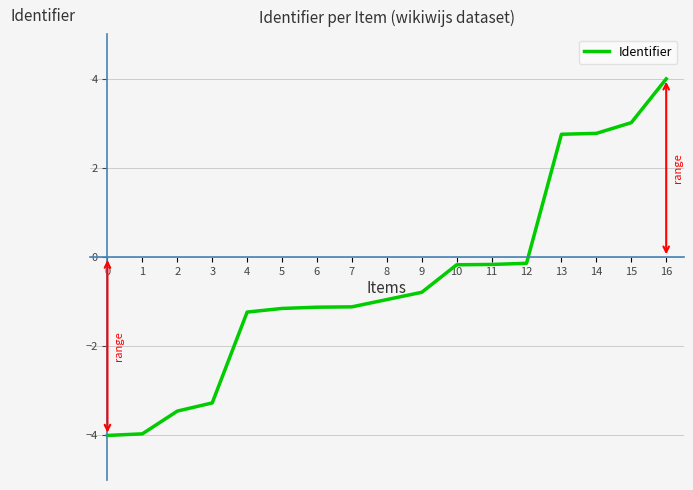

What is the change in value from 4 to 10?

+1.1